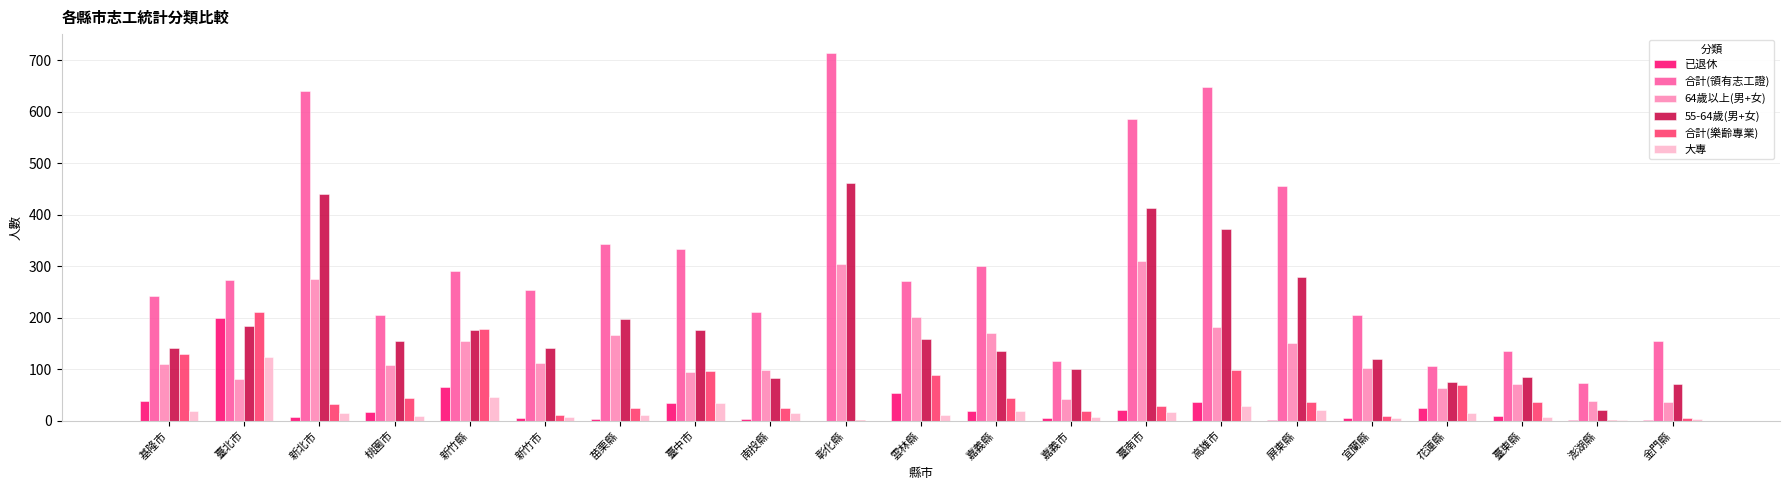

What are all the series names shown in the legend?

已退休, 合計(領有志工證), 64歲以上(男+女), 55-64歲(男+女), 合計(樂齡專業), 大專